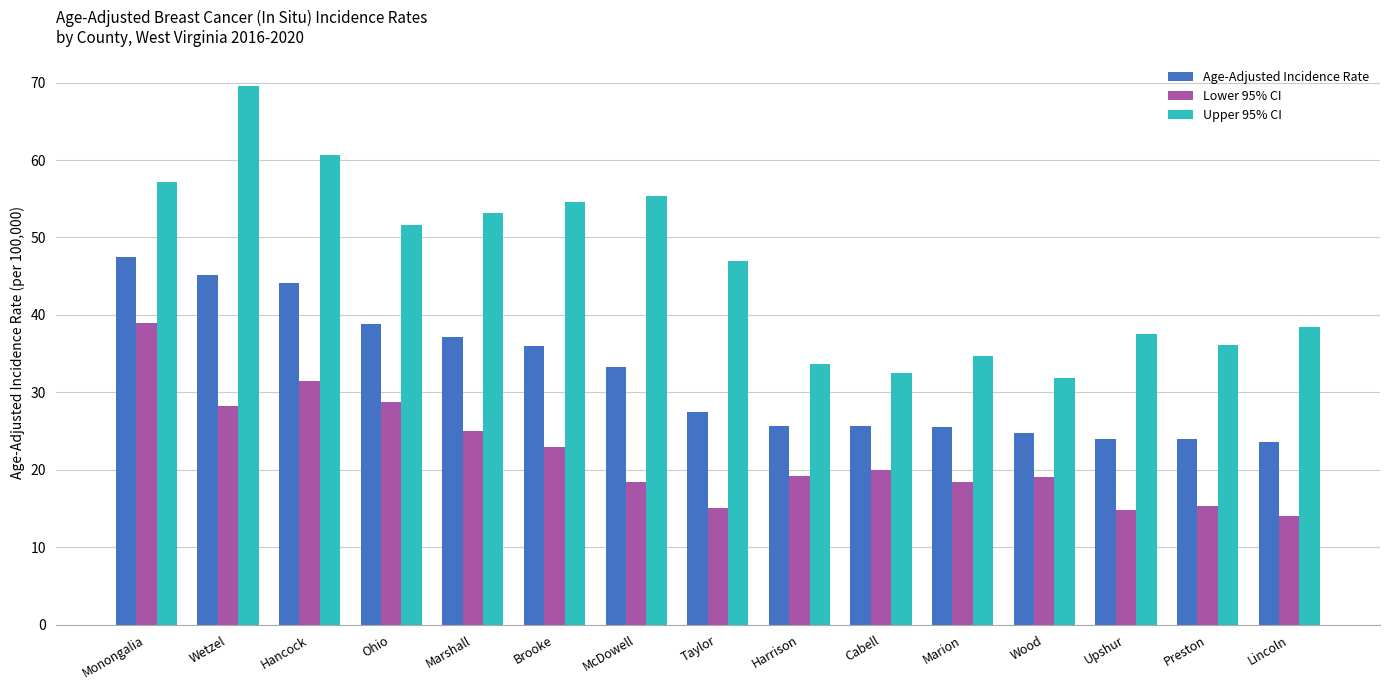

Which series has the largest total across all categories?

Upper 95% CI